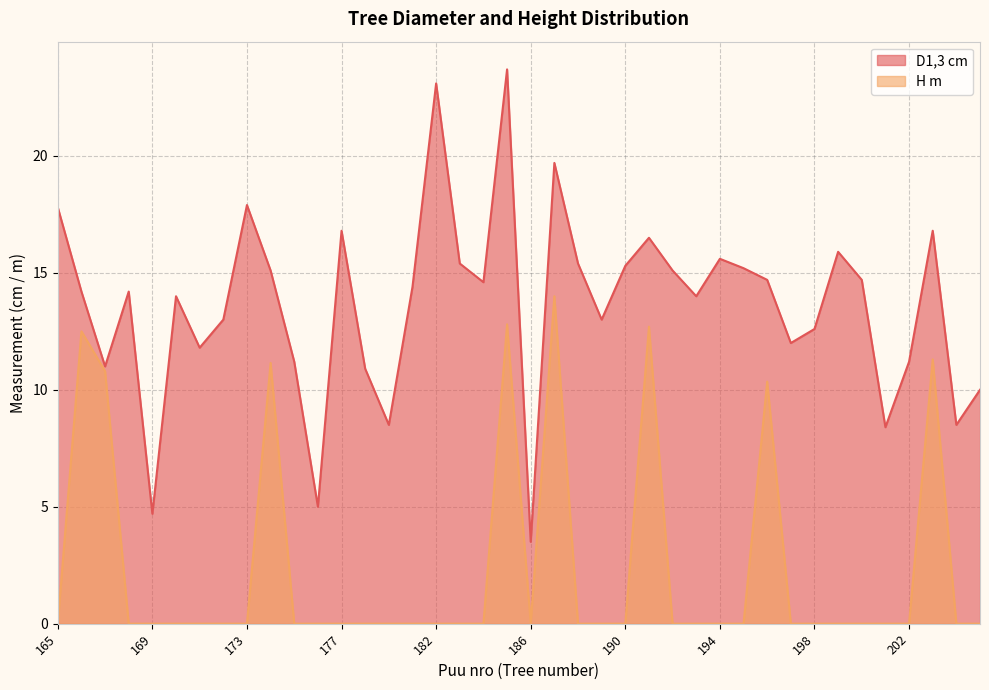

How many lines are shown in the chart?

2